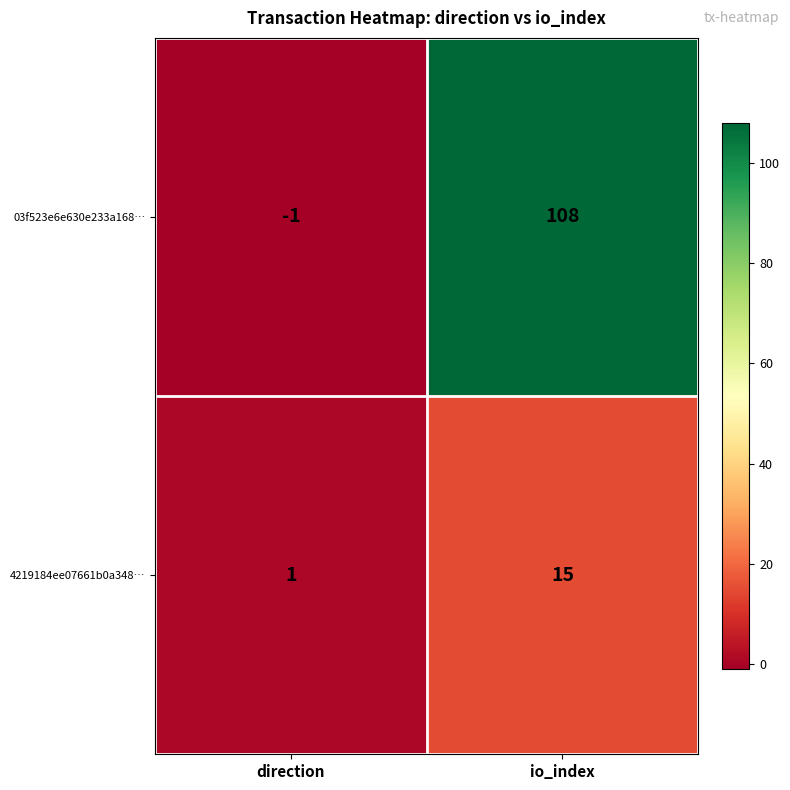

What is the average value of the 4219184ee07661b0a348… series?

8